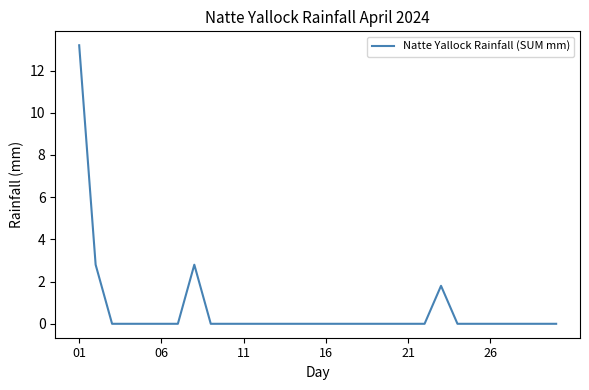

What is the greatest value displayed?

13.2